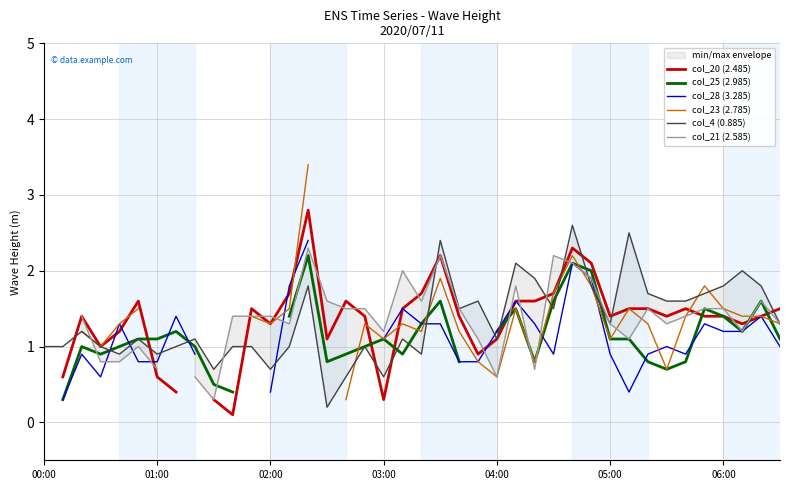

How many intersections are there between col_23 (2.785) and col_28 (3.285)?

8